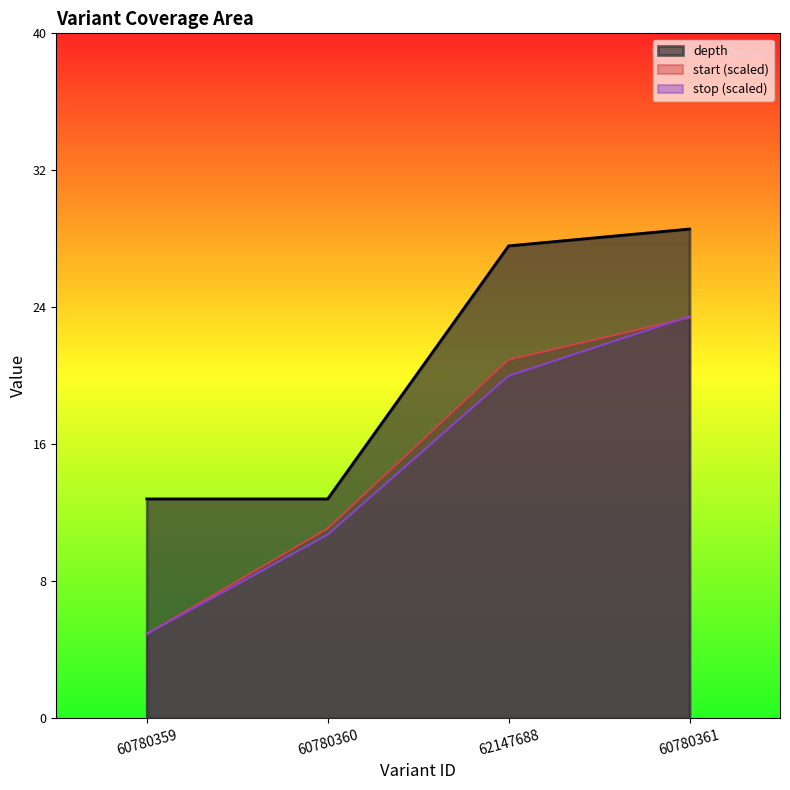

Rank the series by their maximum value, from highest to lowest.

depth, stop, start